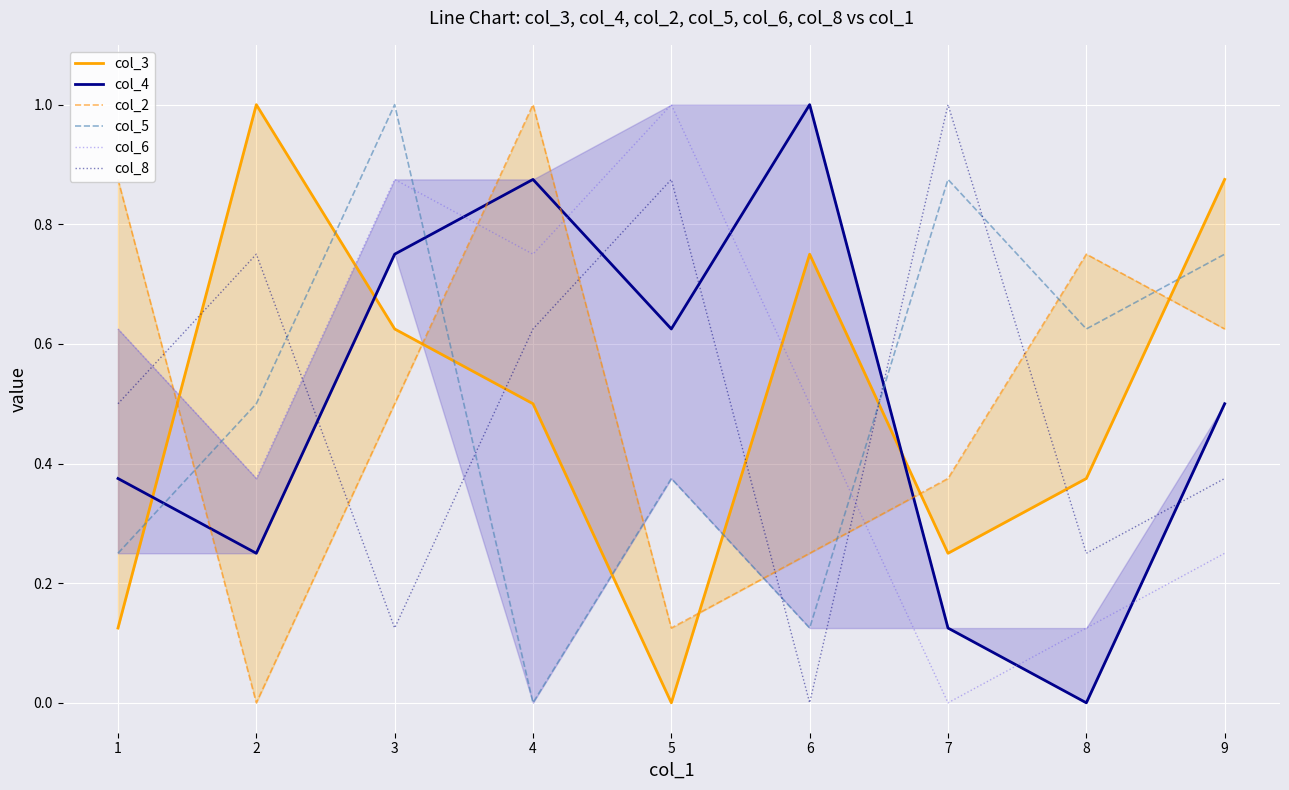

Reading right to left, list all the values displayed in this chart.

col_3: 0.9	0.4	0.2	0.8	0.0	0.5	0.6	1.0	0.1
col_4: 0.5	0.0	0.1	1.0	0.6	0.9	0.8	0.2	0.4
col_2: 0.6	0.8	0.4	0.2	0.1	1.0	0.5	0.0	0.9
col_5: 0.8	0.6	0.9	0.1	0.4	0.0	1.0	0.5	0.2
col_6: 0.2	0.1	0.0	0.5	1.0	0.8	0.9	0.4	0.6
col_8: 0.4	0.2	1.0	0.0	0.9	0.6	0.1	0.8	0.5